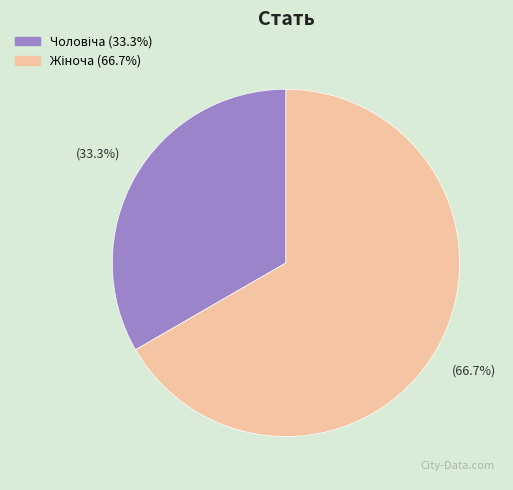

Is there any slice that represents more than half of the pie?

Yes